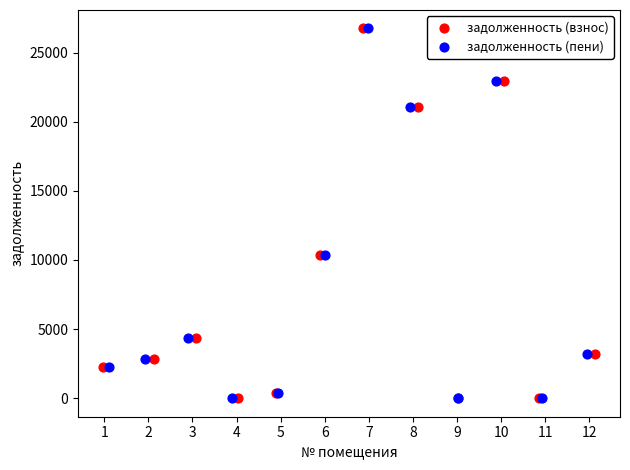

What are all the series names shown in the legend?

задолженность (взнос), задолженность (пени)